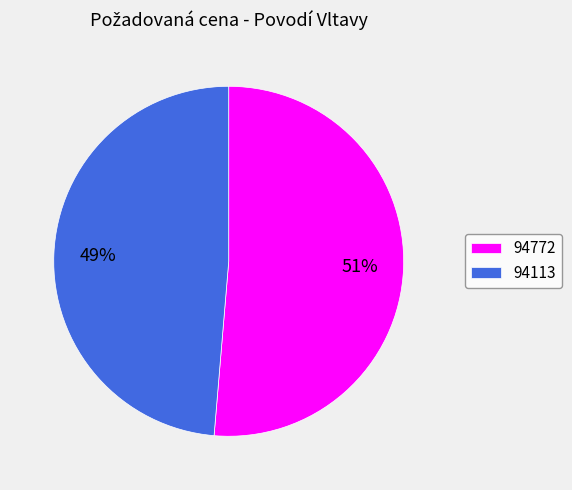

To the nearest percent, what is the combined percentage of 94772 and 94113?

100%